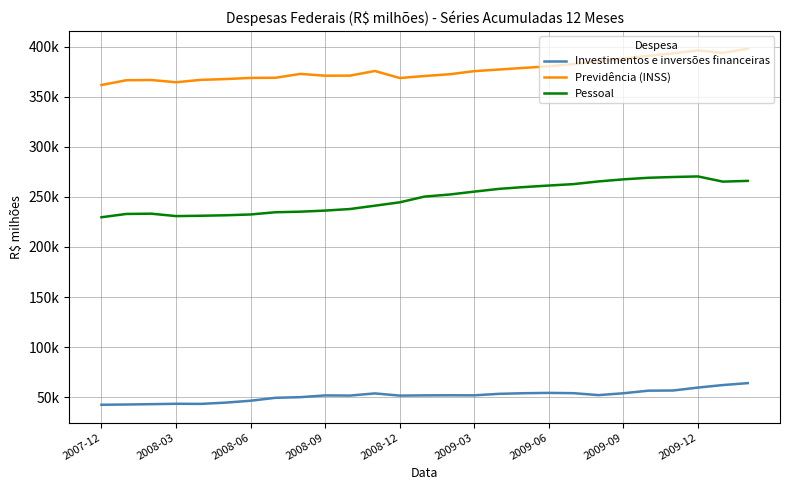

True or false: Investimentos e inversões financeiras and Previdência (INSS) cross at least once.

False